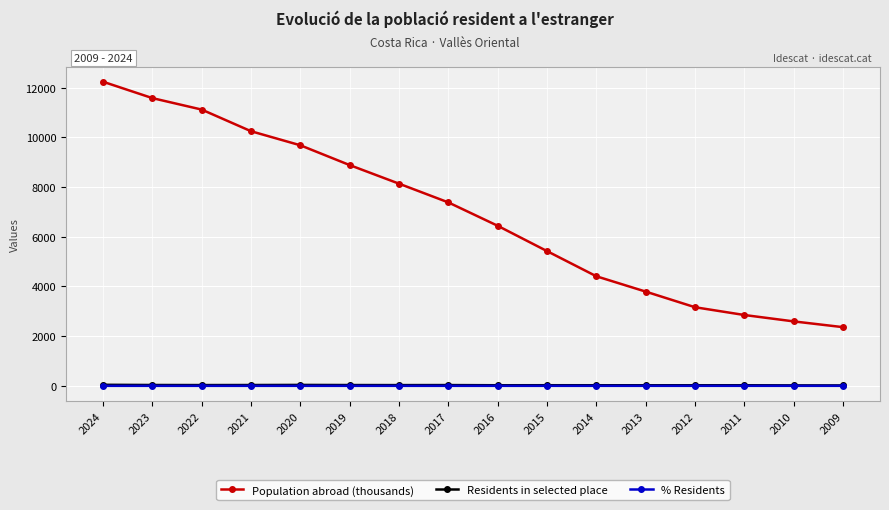

Does the chart have visible grid lines?

Yes